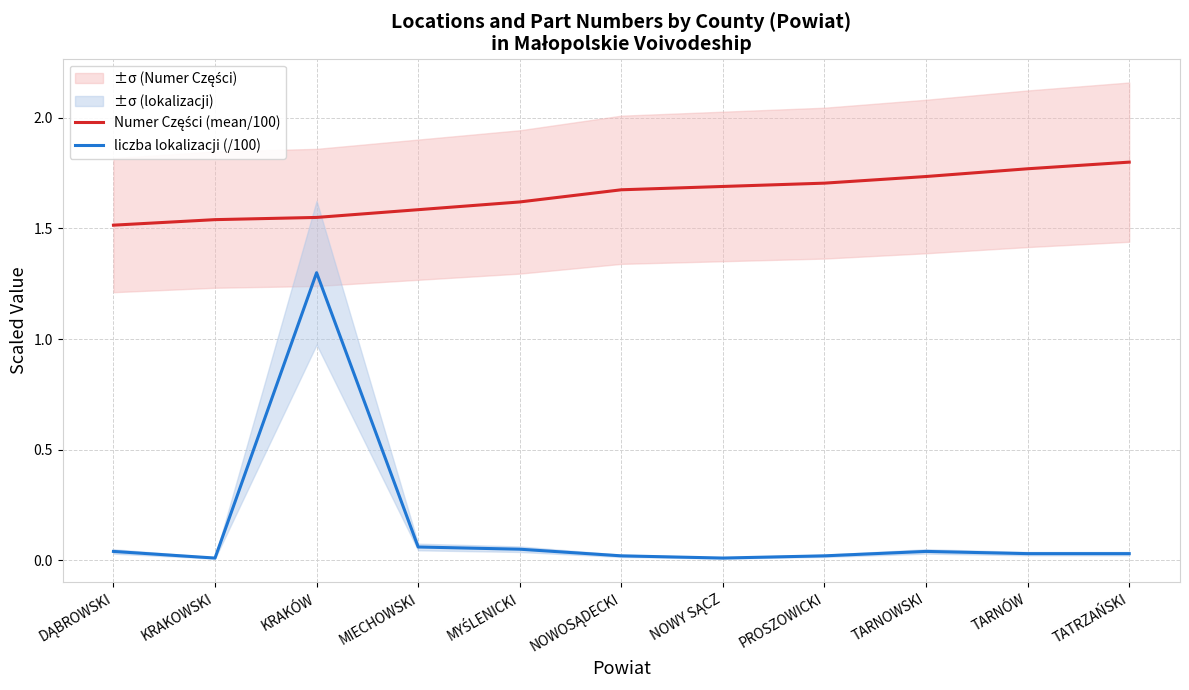

Does the chart display data point markers on the line(s)?

No